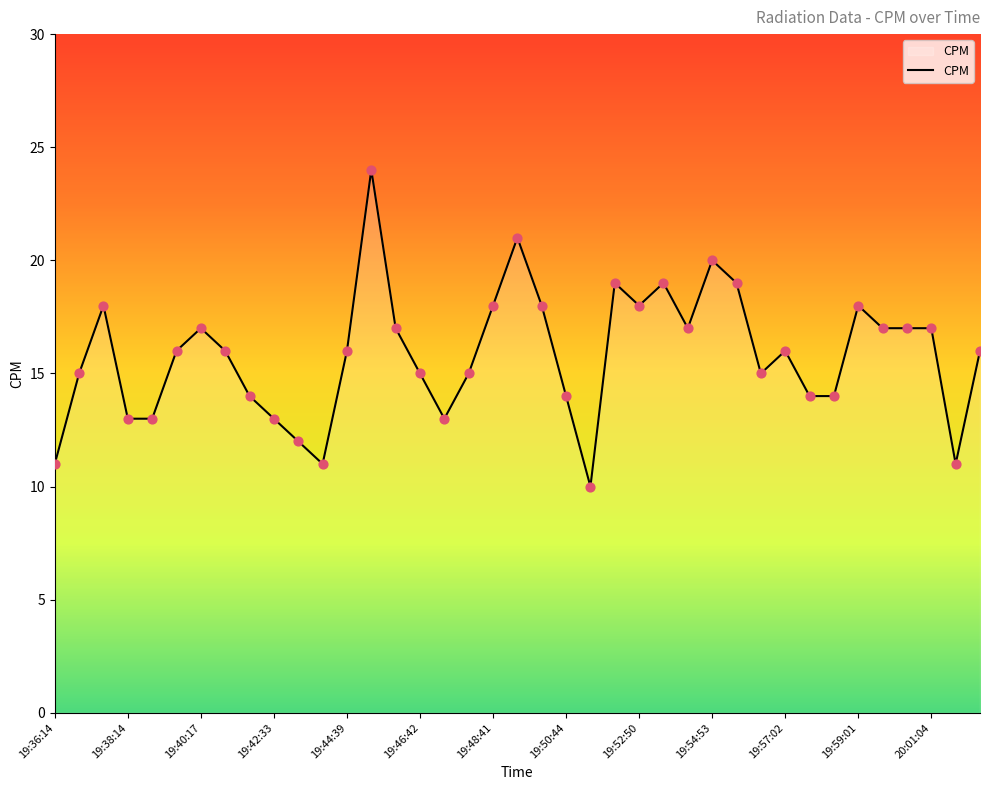

What is the difference between the maximum and minimum values?

14